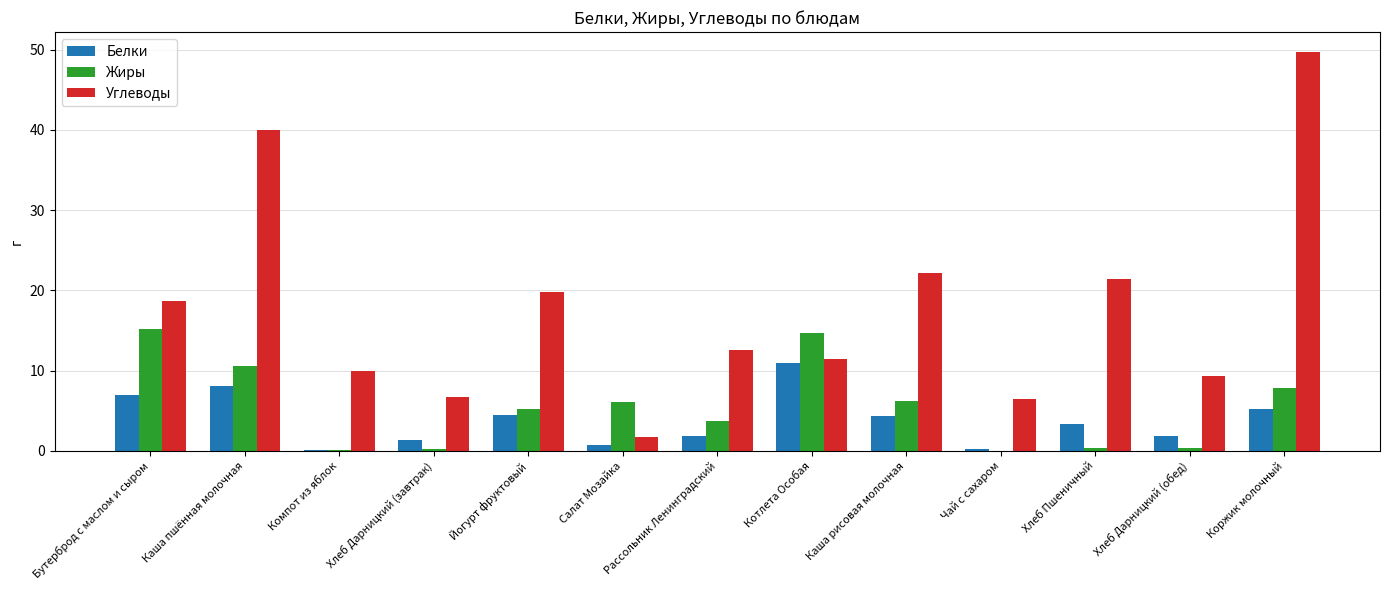

Which category has the highest value across all series?

Коржик молочный